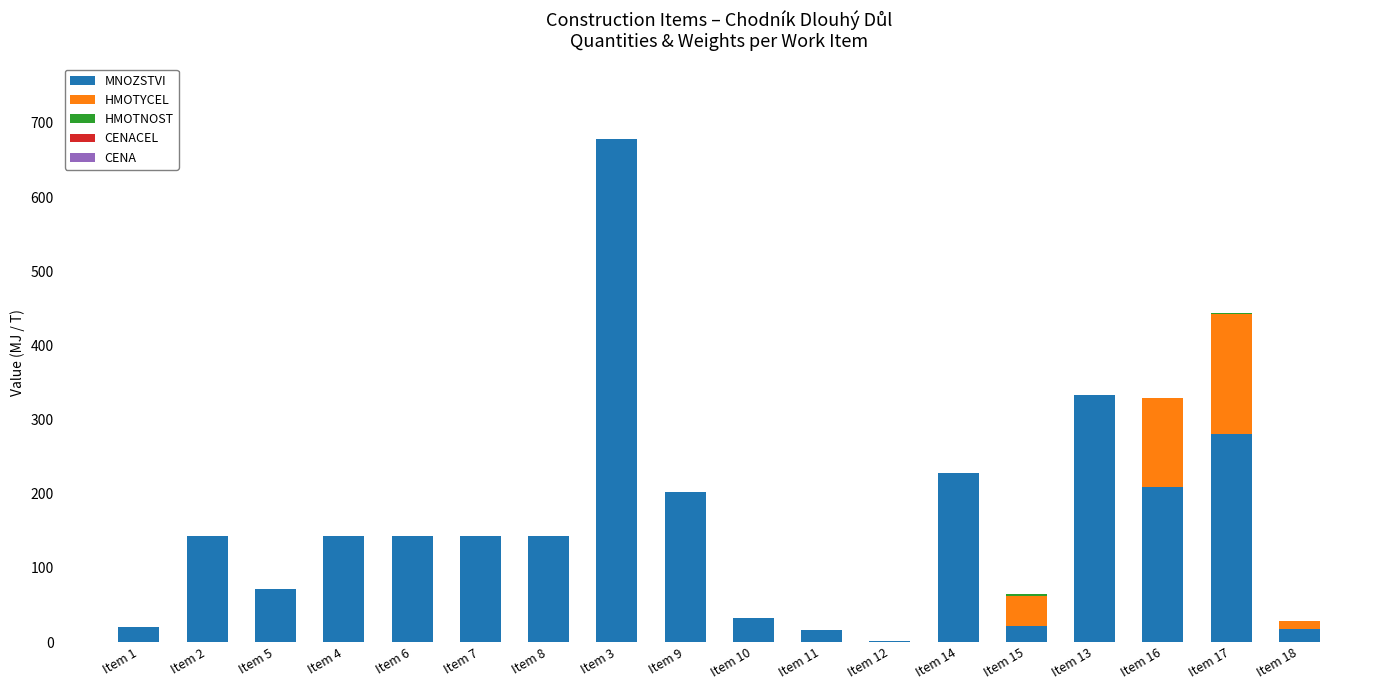

Which category has the highest value in the MNOZSTVI series?

Item 3